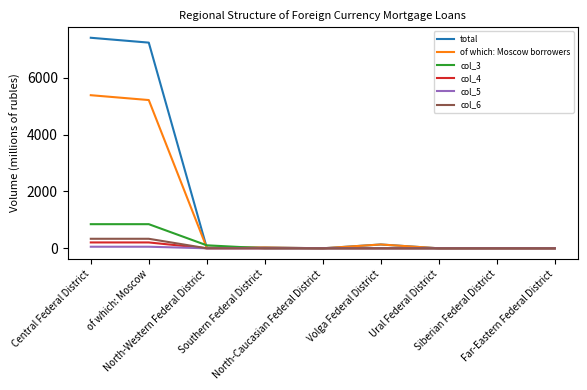

Which series has the largest total across all categories?

total